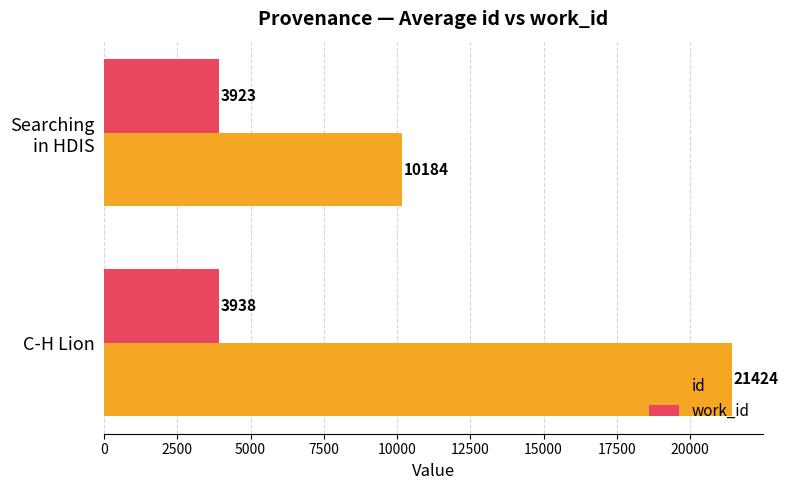

Rank the series by their average value, from lowest to highest.

work_id, id